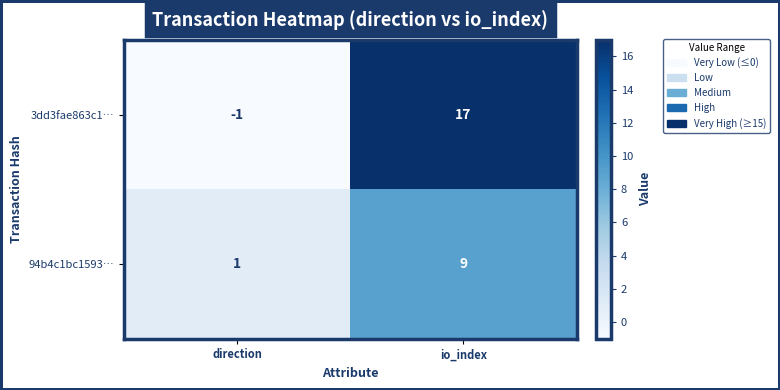

True or false: 94b4c1bc1593… has a value of 1 at direction.

True